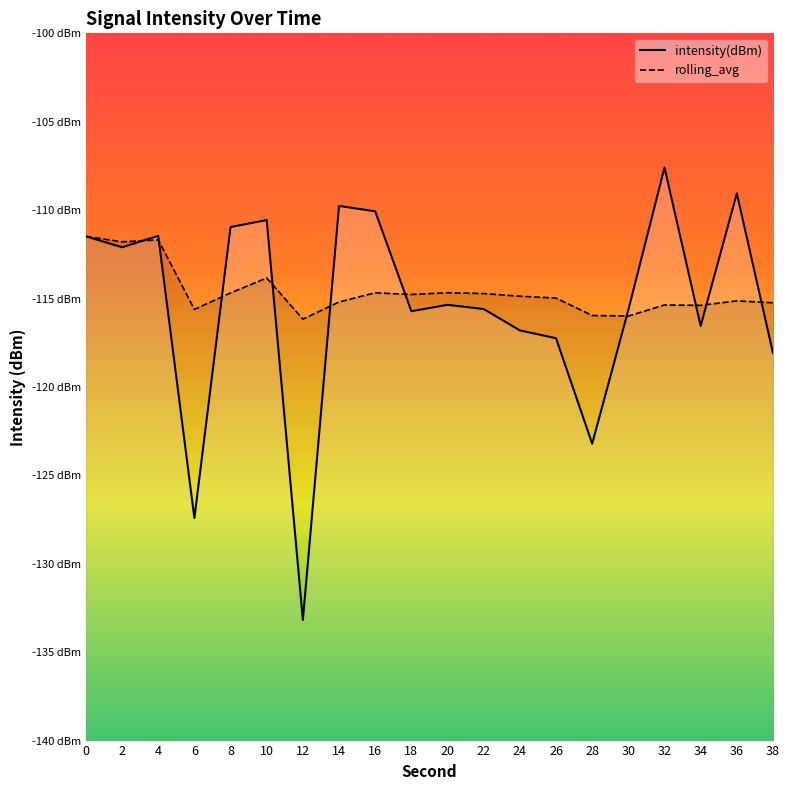

Is this an area chart (filled region under the line)?

No